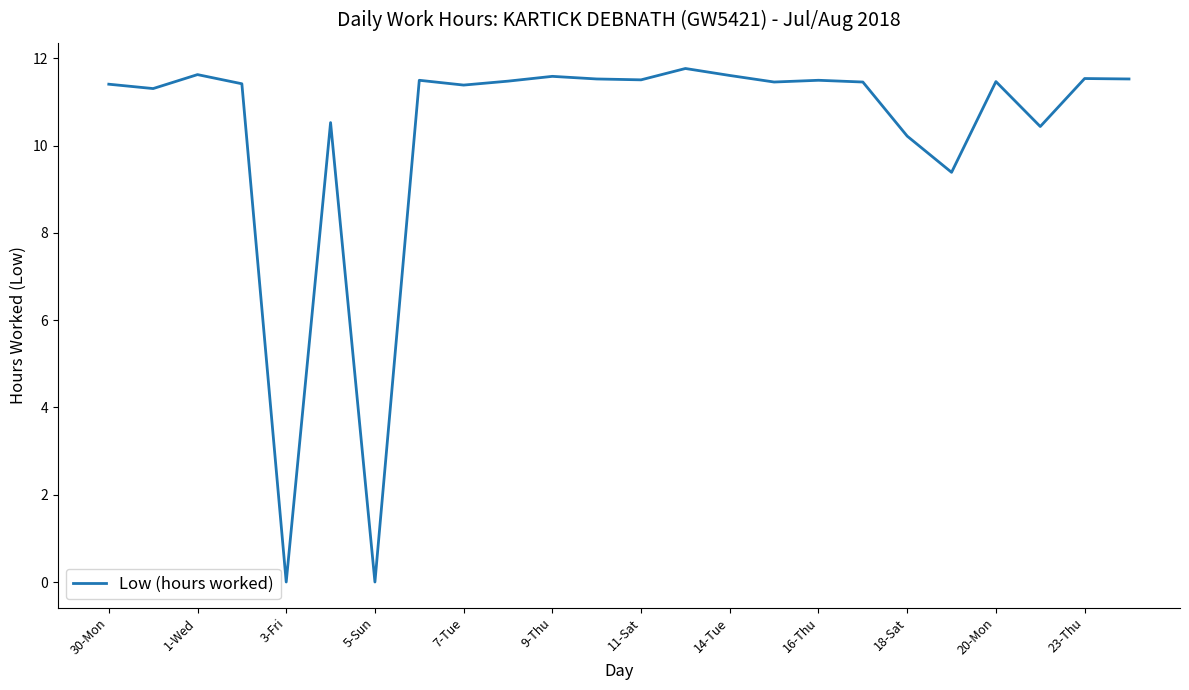

What is the difference between the maximum and minimum values?

11.8